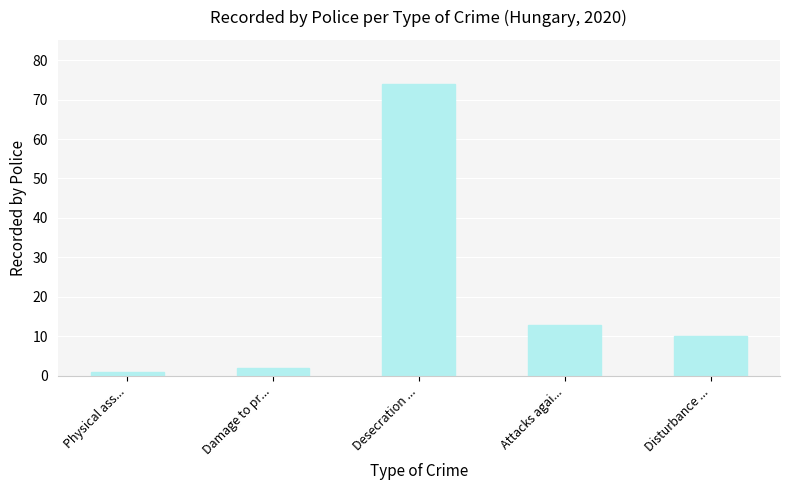

Reading right to left, what are all the values shown in this chart?

10	13	74	2	1